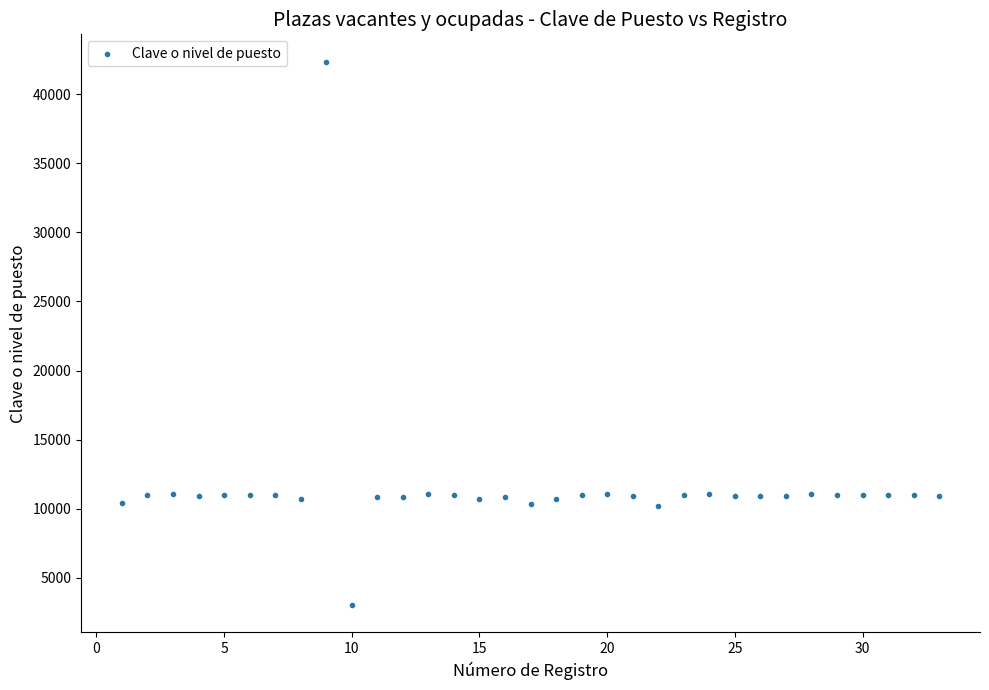

What is the range of Y values (max minus min)?

39328